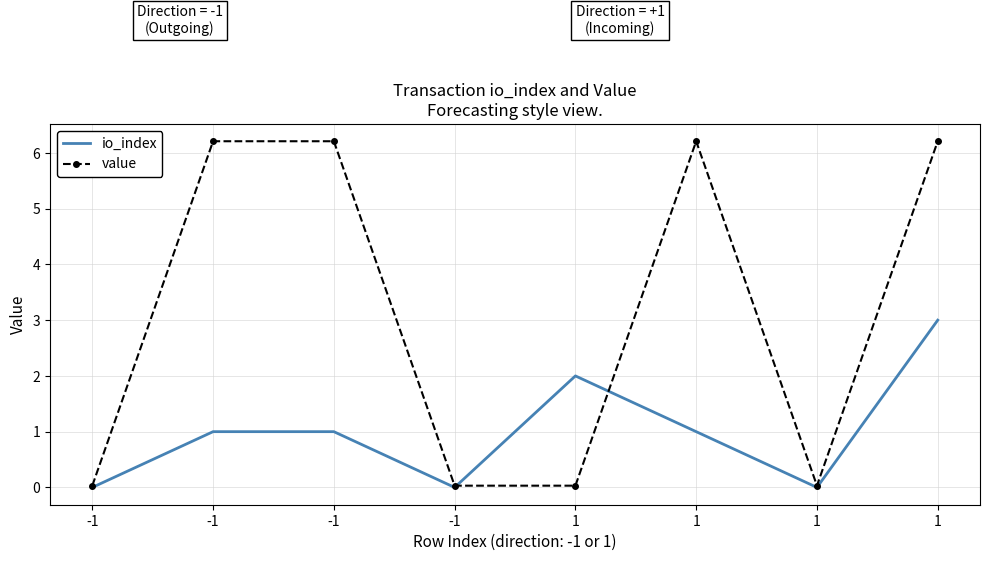

Between -1 and 1, which series saw the biggest shift?

io_index